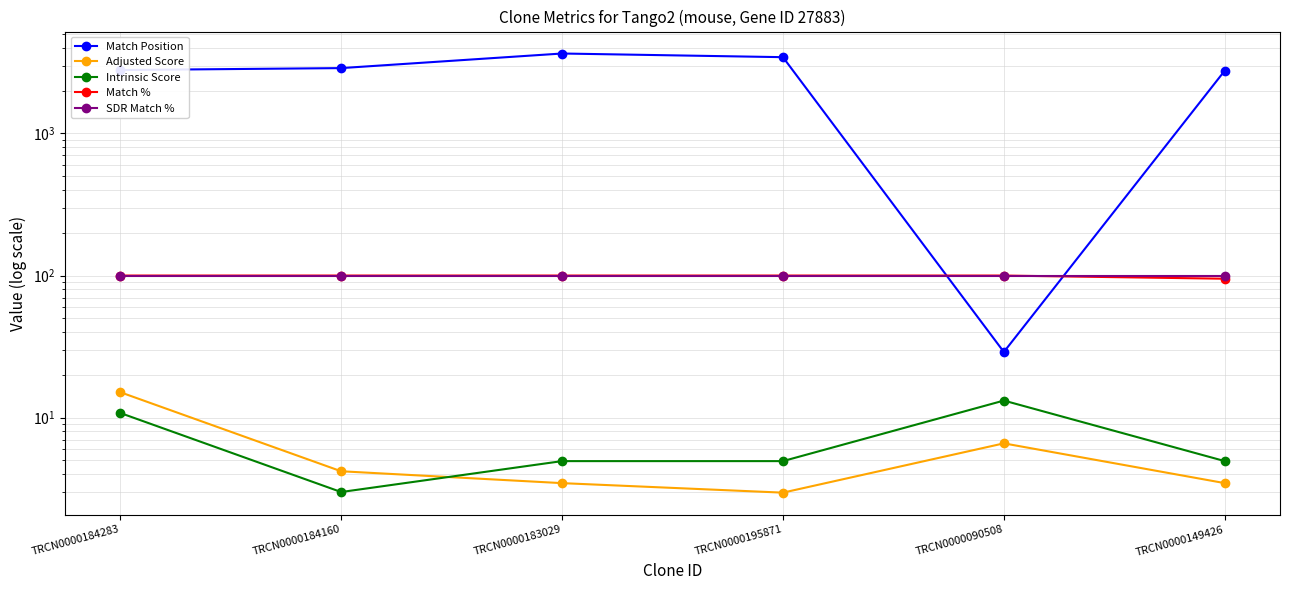

Is the value of Match Position at TRCN0000184160 greater than the value of Match % at TRCN0000184160?

Yes